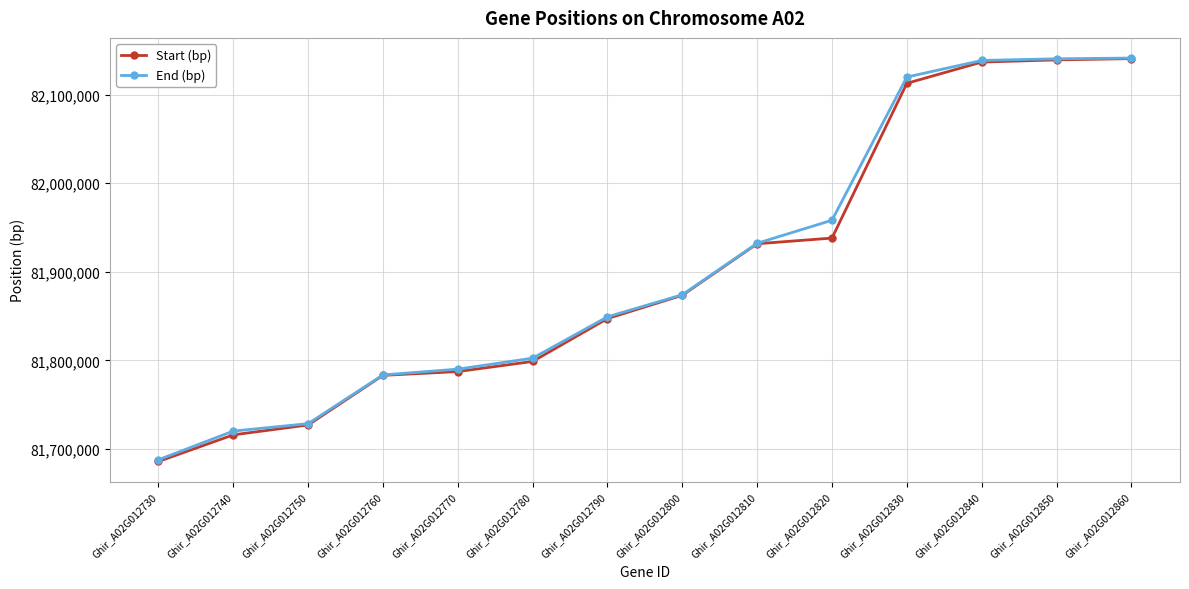

At which label is End (bp) closest to 81914535?

Ghir_A02G012810